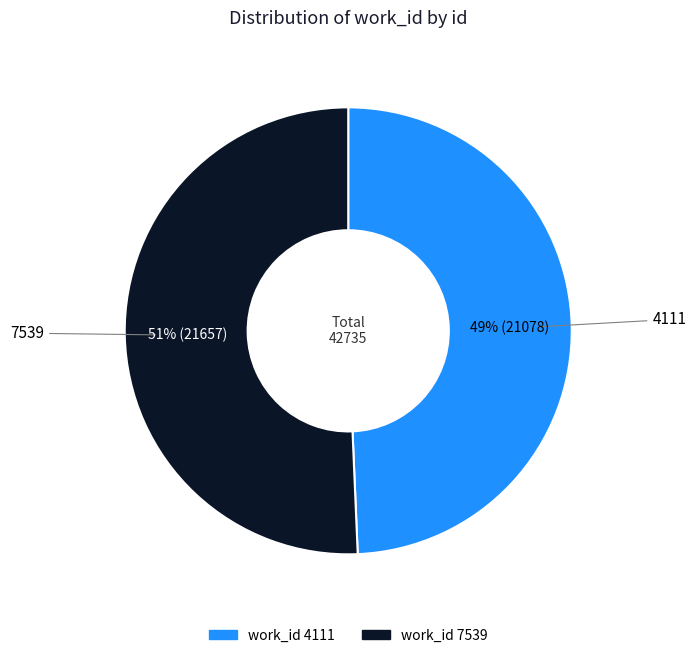

To the nearest percent, what is the average slice percentage?

50%